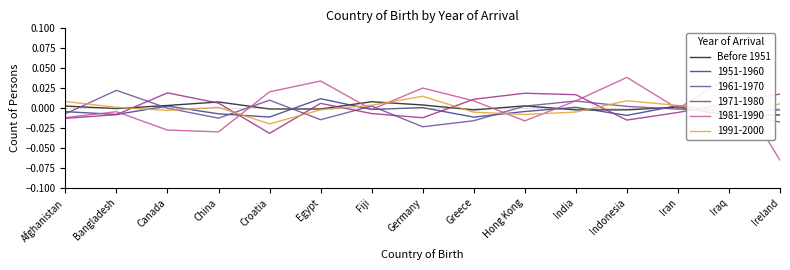

How many intersections are there between 1961-1970 and 1971-1980?

7